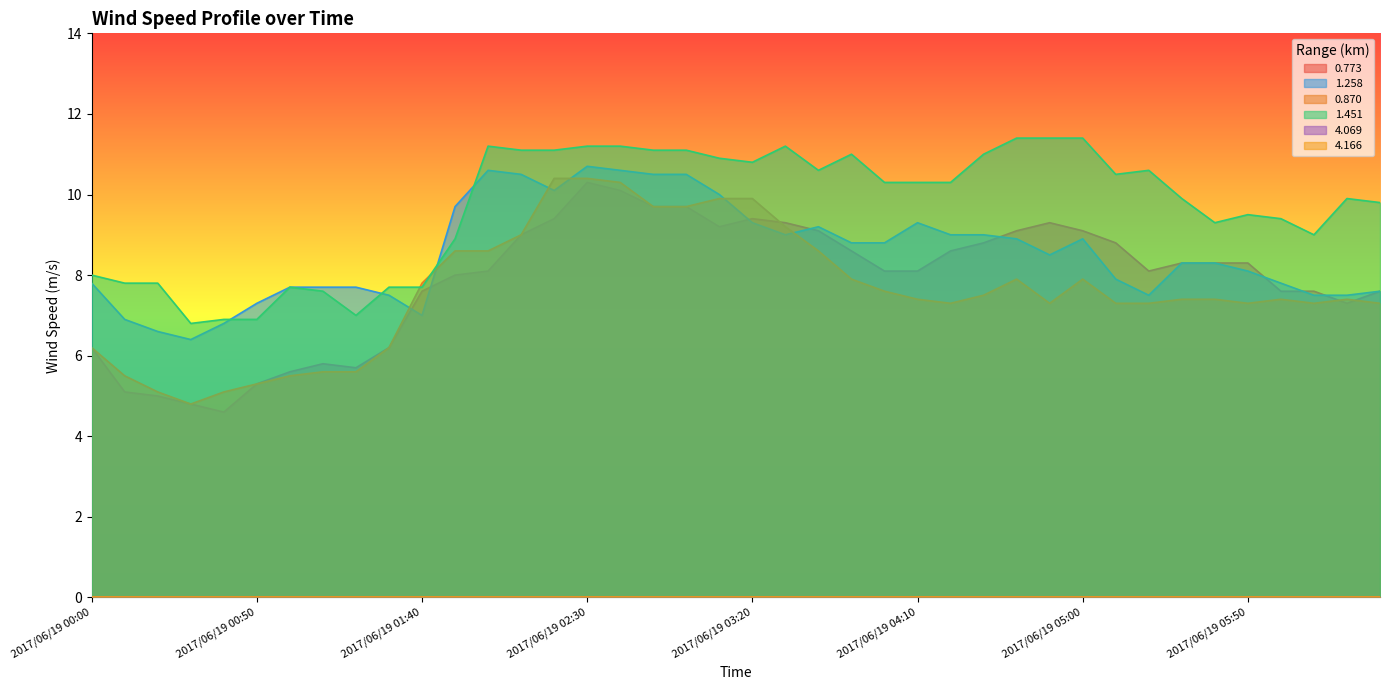

What is the label of the 1st point from the right?

2017/06/19 06:30